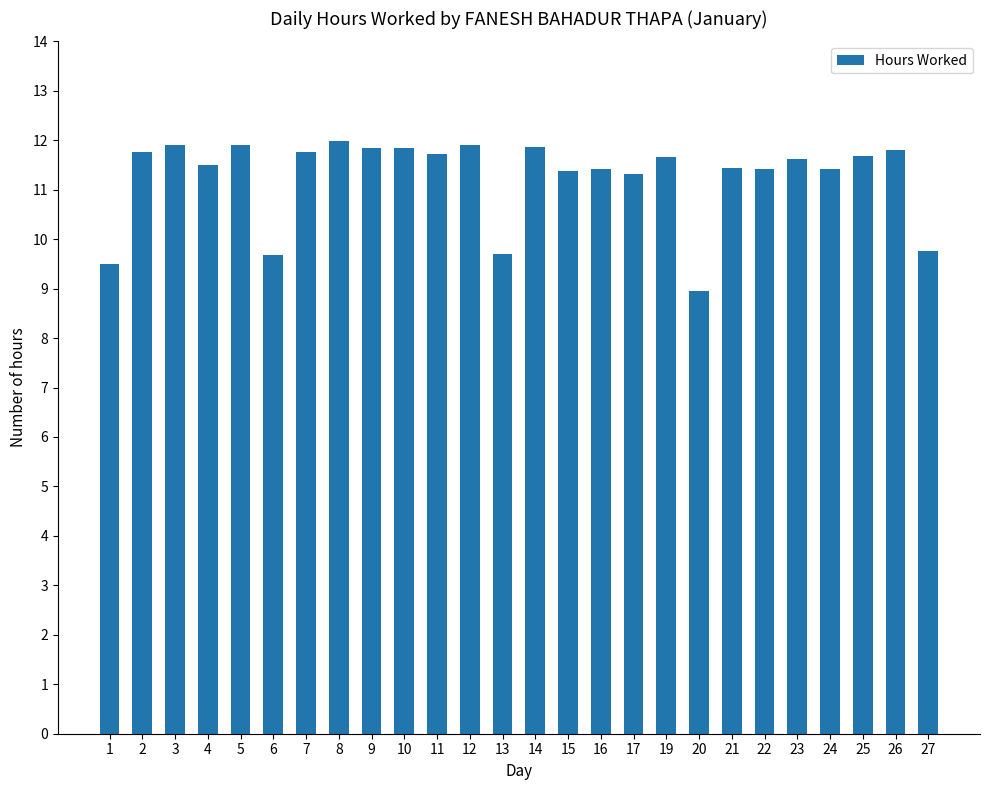

What value does the data have at 6?

9.7